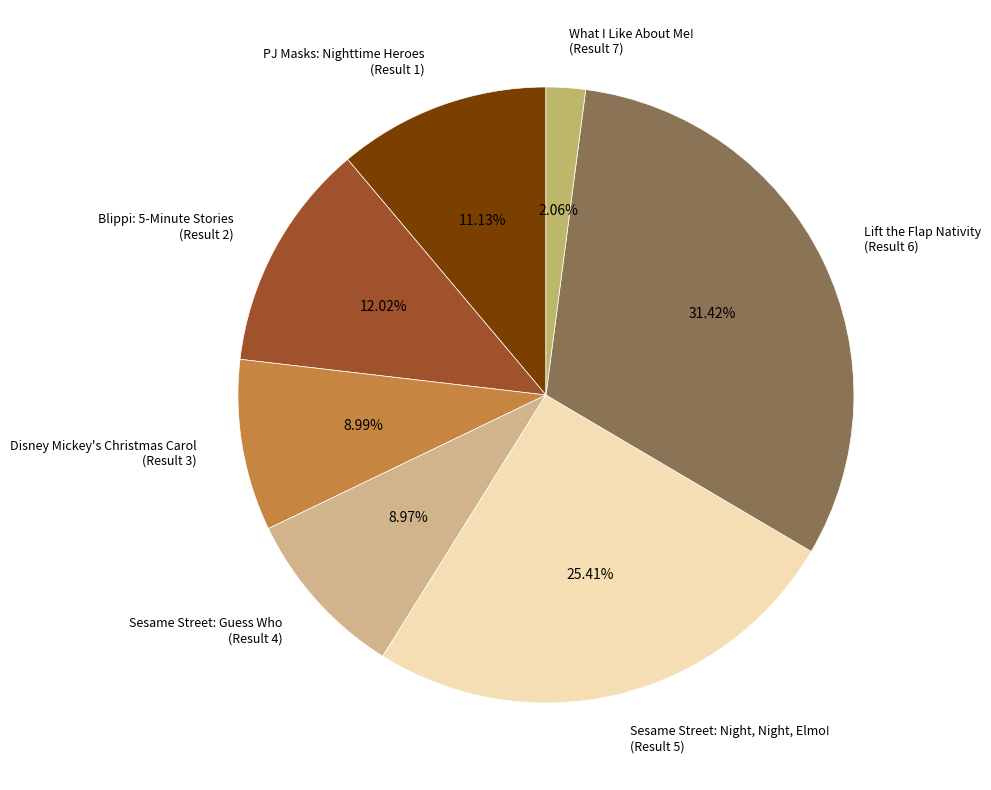

Which category has the biggest portion of the pie?

Lift the Flap Nativity (Result 6)